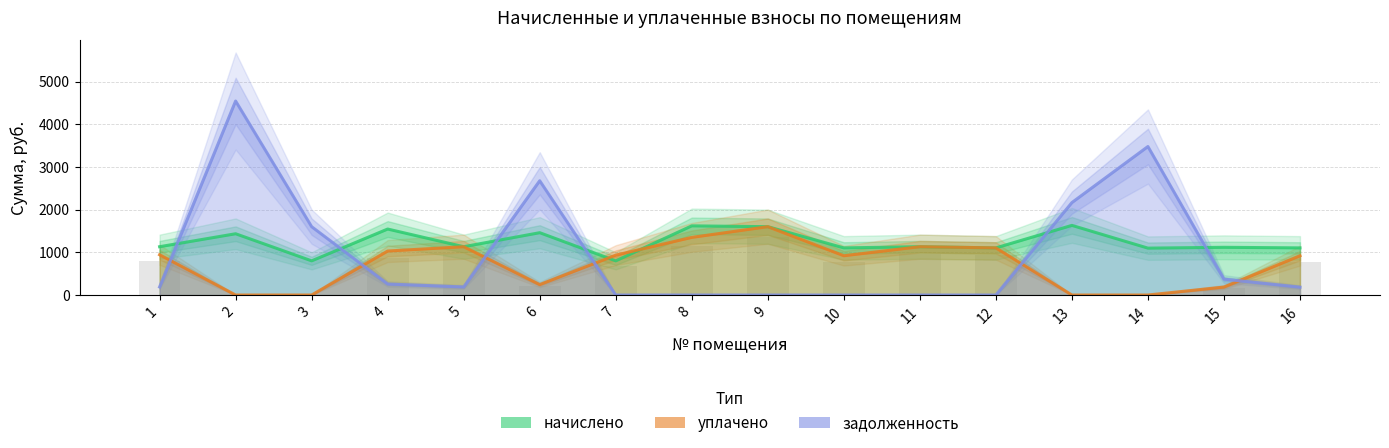

What is the difference between the начислено values at 9 and 4?

55.2